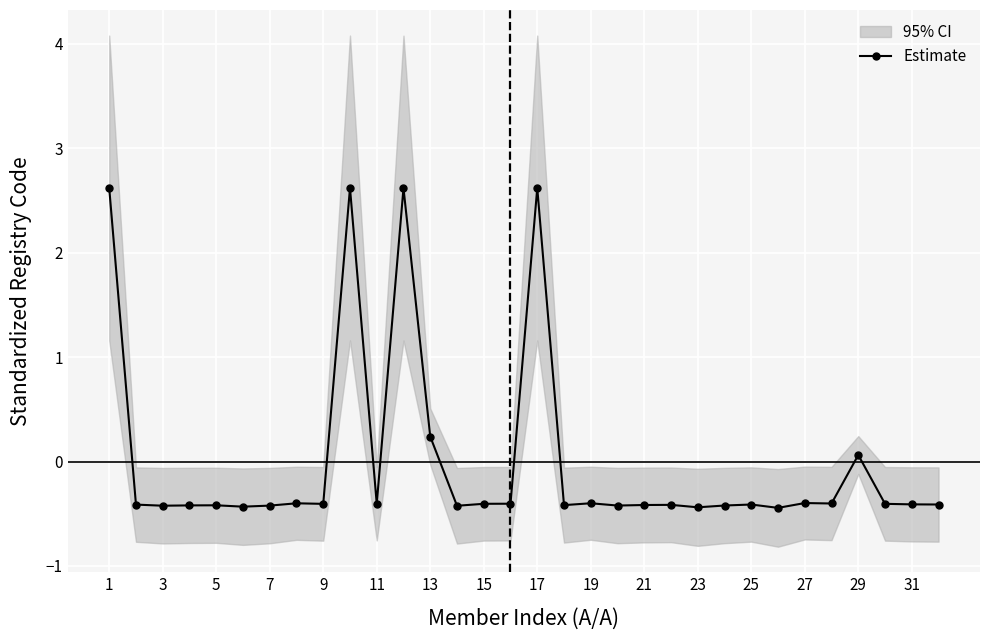

True or false: there are more than 1 points higher than both neighbors.

True